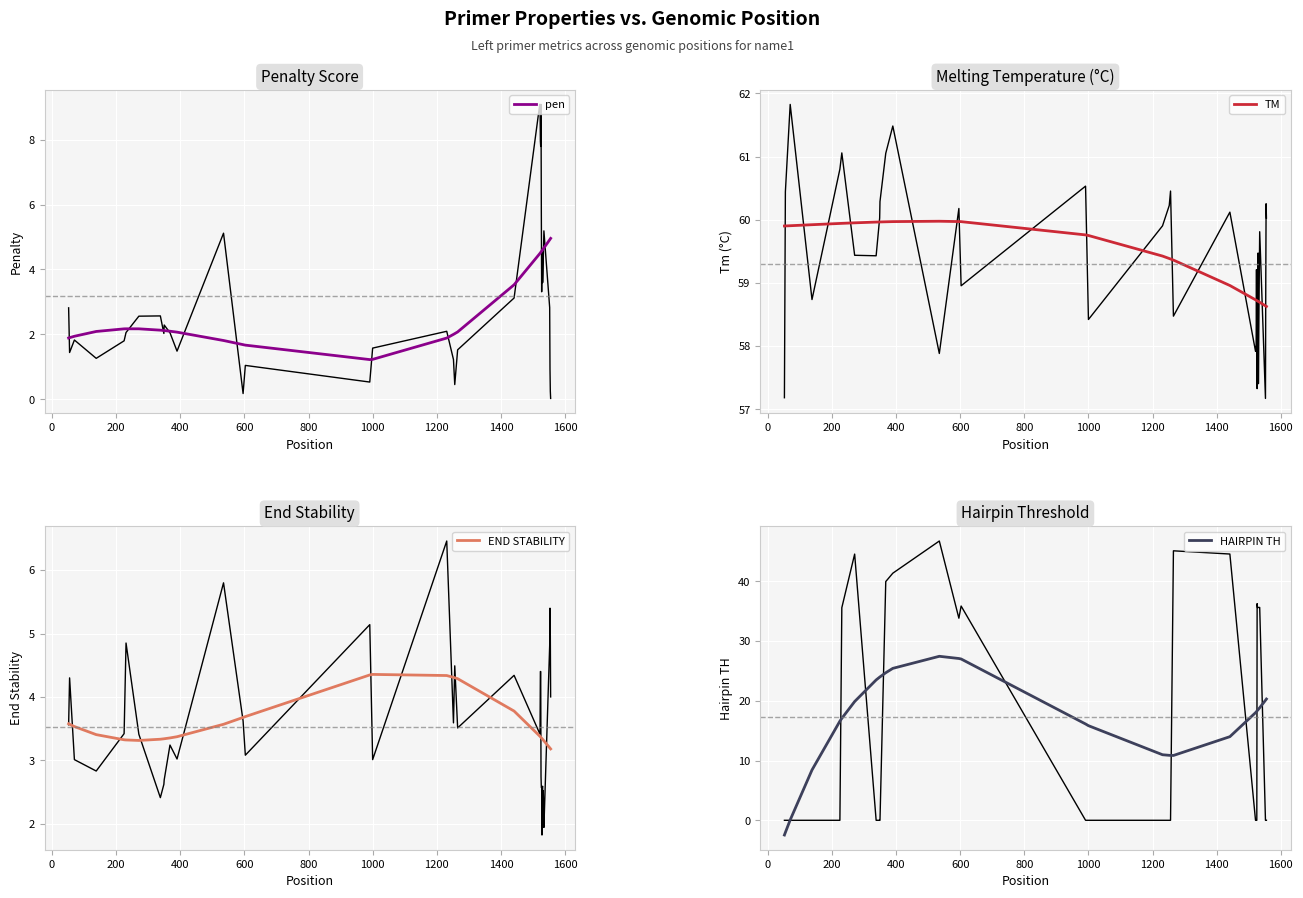

True or false: TM and END STABILITY intersect in this chart.

False